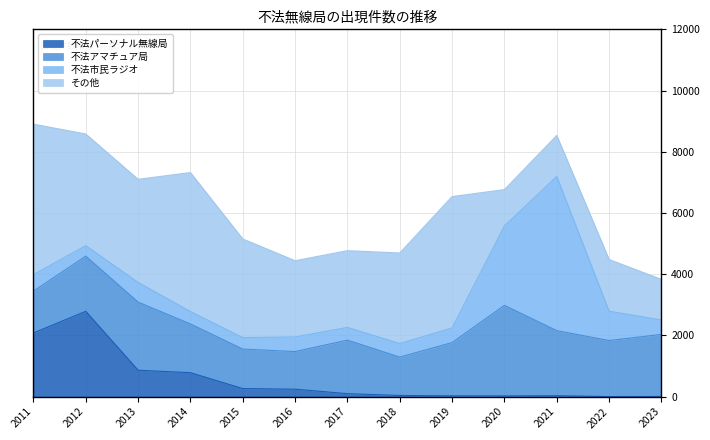

True or false: 不法パーソナル無線局 has a value of 159 at 2015.

False